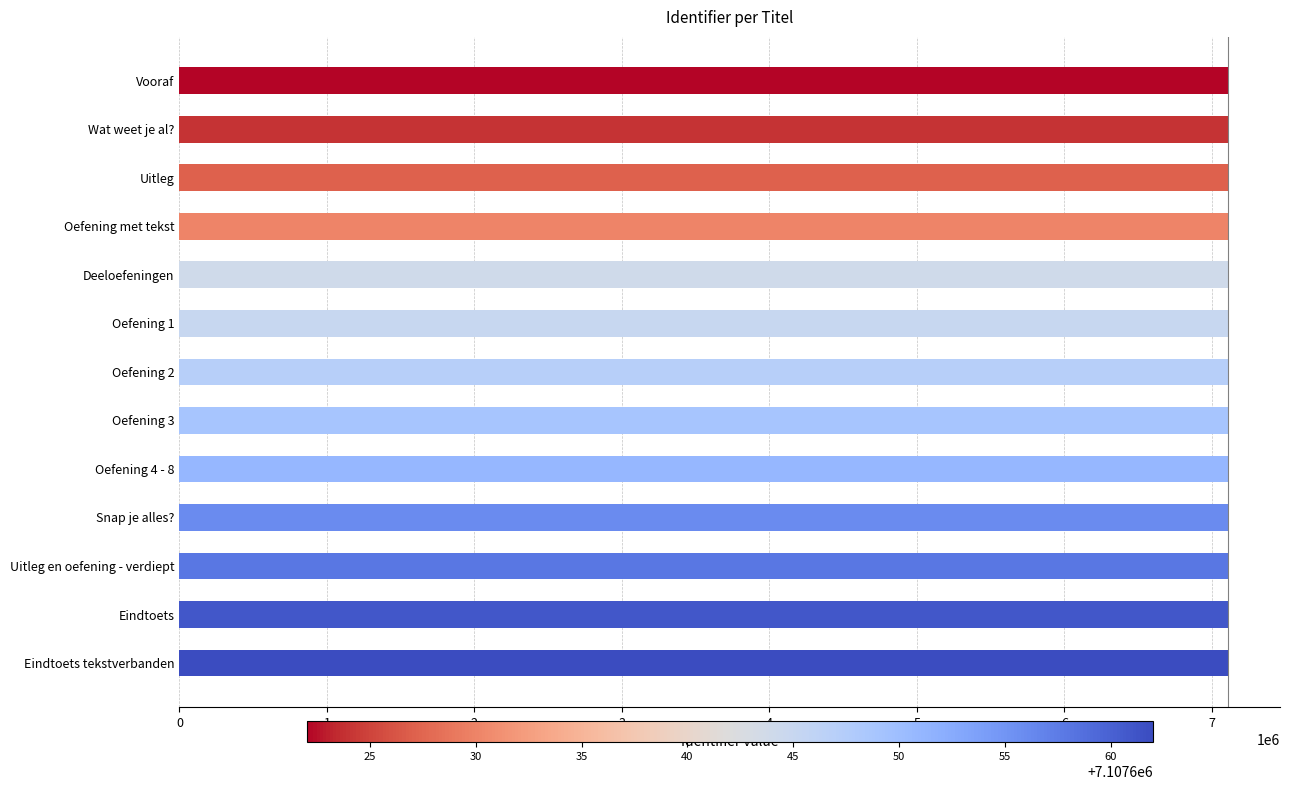

What is the minimum value shown in the chart?

7107622